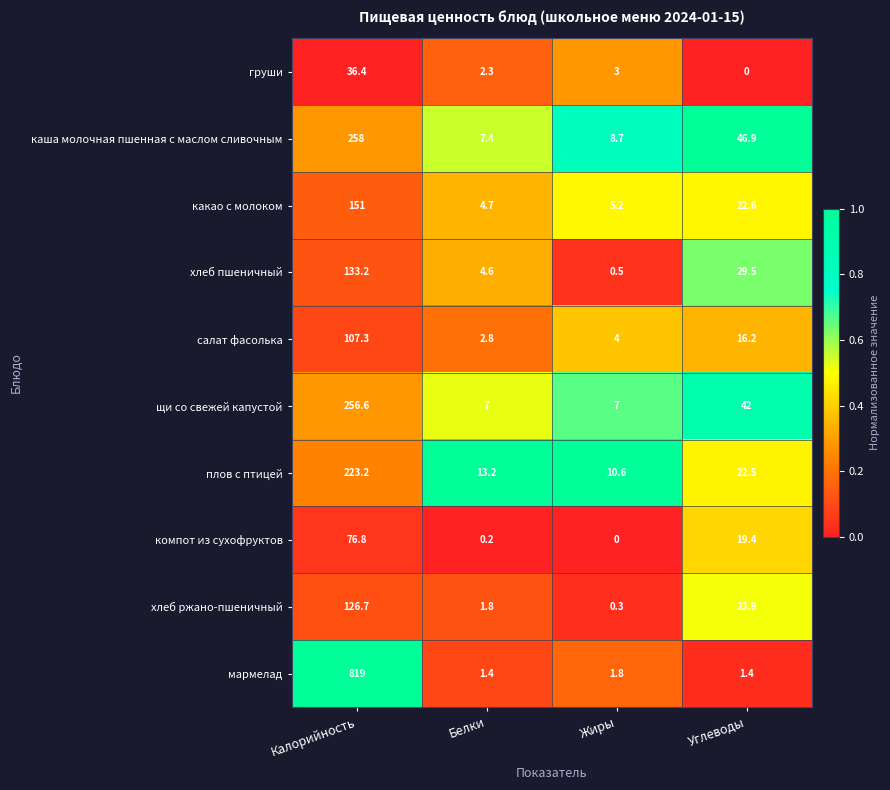

Which category has the lowest value in the плов с птицей series?

Жиры